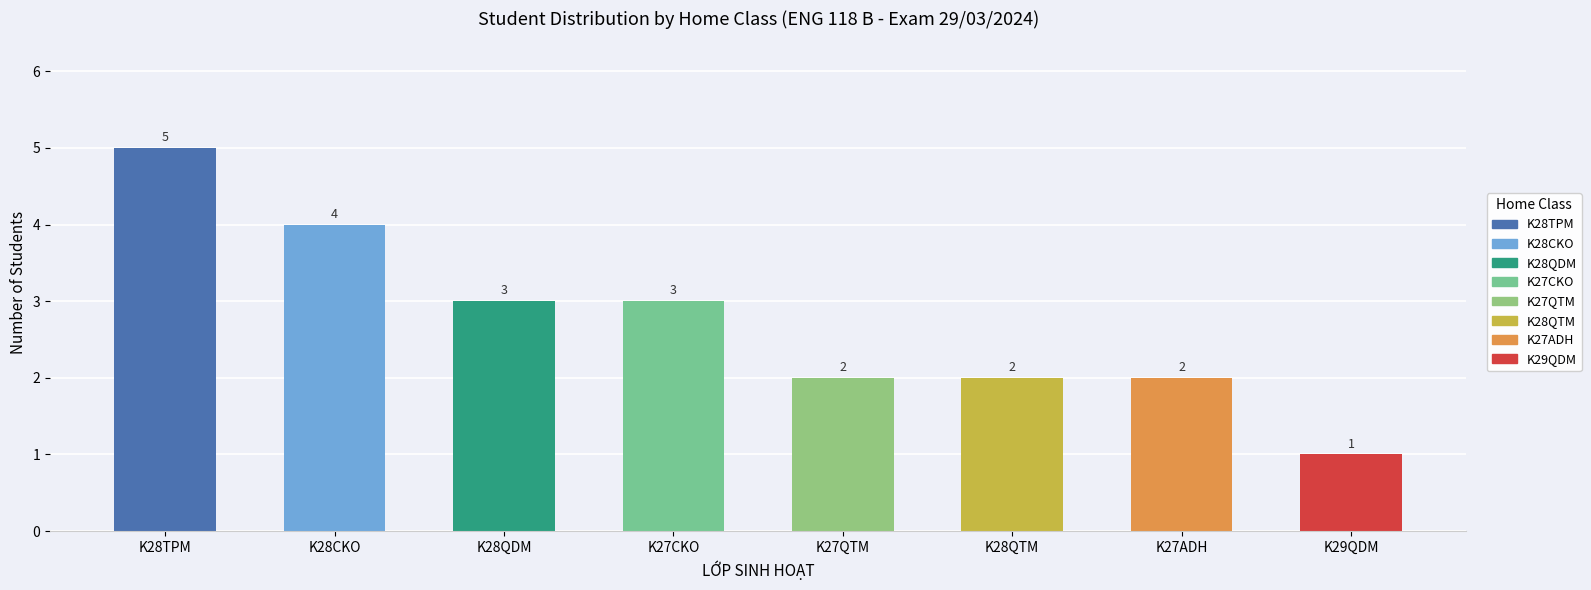

What is the label of the 5th bar from the right?

K27CKO